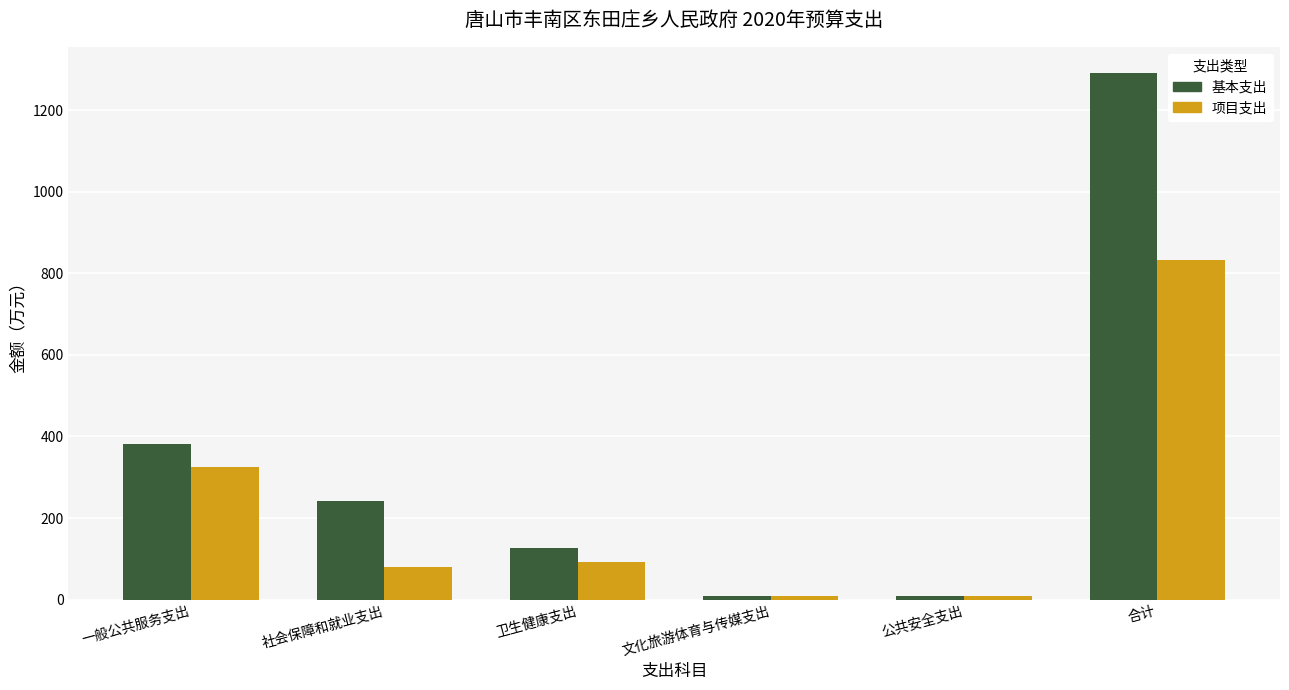

At how many categories does at least one series exceed 765?

1